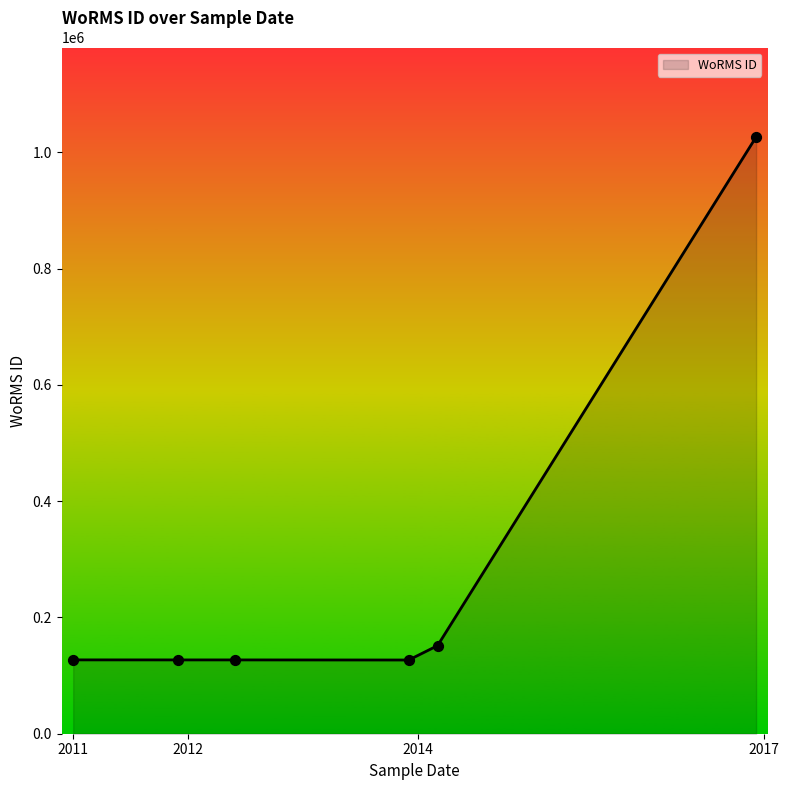

What is the maximum value shown in the chart?

1026595